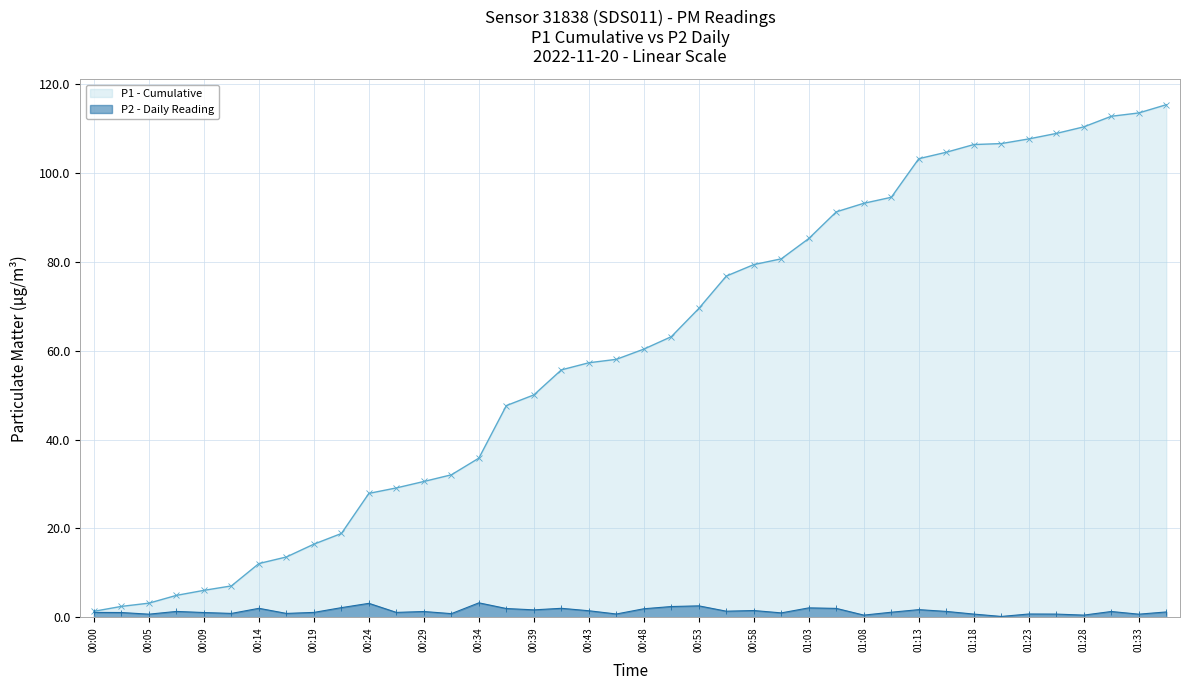

The value of P1 - Cumulative at 01:28 is 110.3. True or false?

True